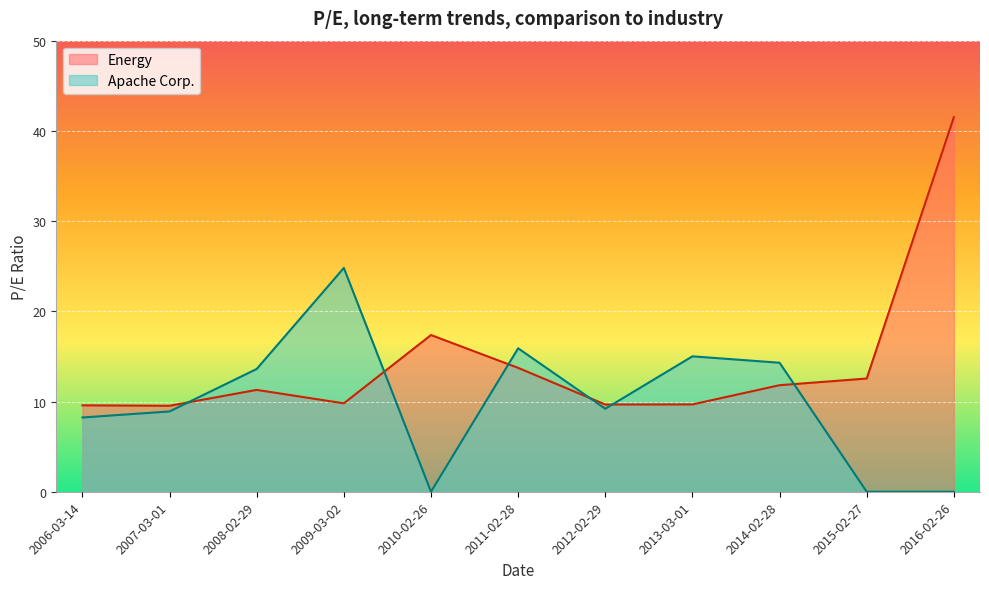

How many lines are shown in the chart?

2